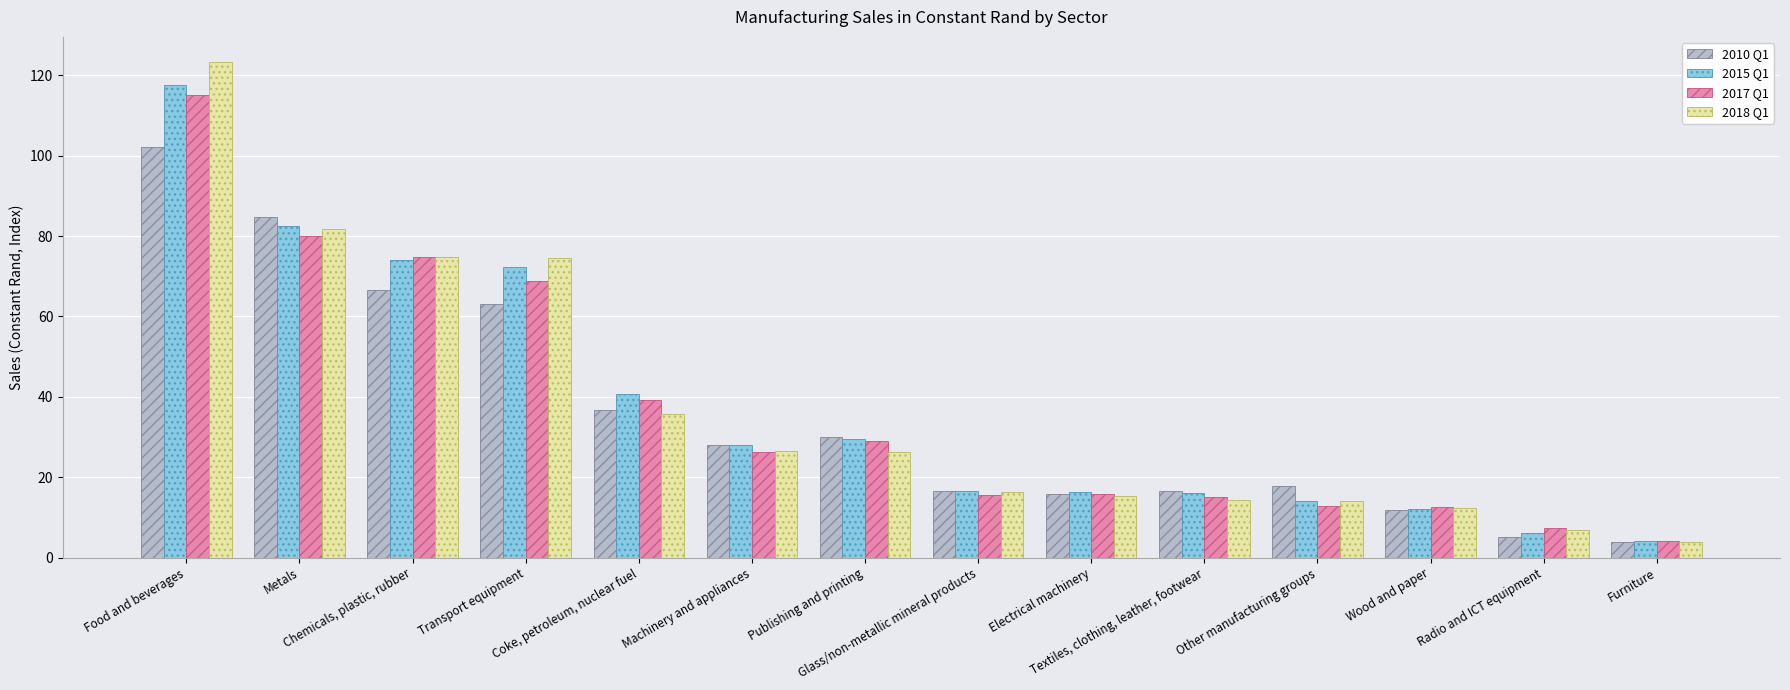

Which series has the widest spread of values?

2018 Q1